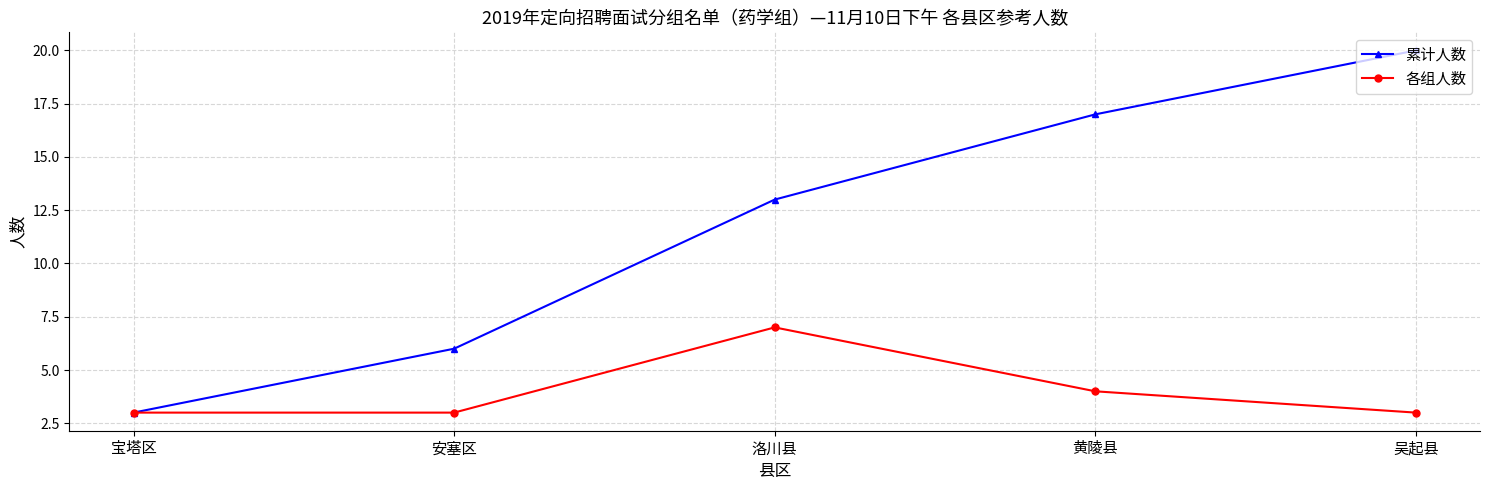

What position from the left is 黄陵县?

4